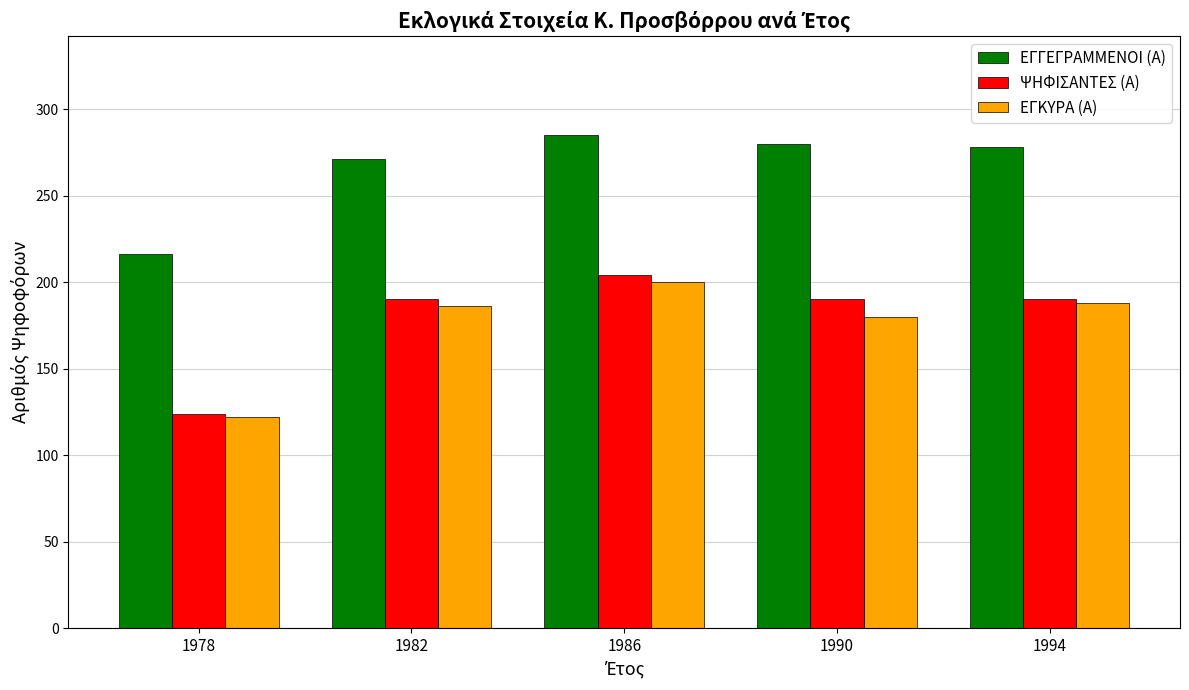

What is the spread (max minus min) of values at 1982?

85